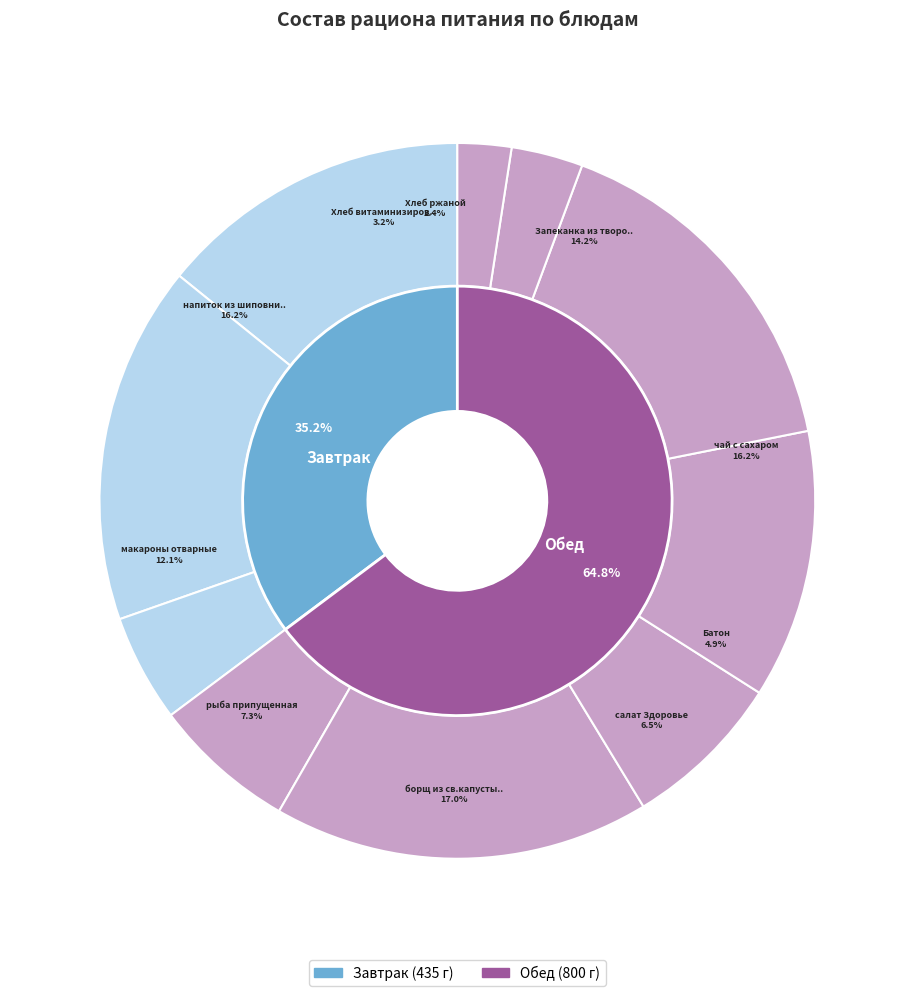

To the nearest percent, what portion does рыба припущенная represent?

7%